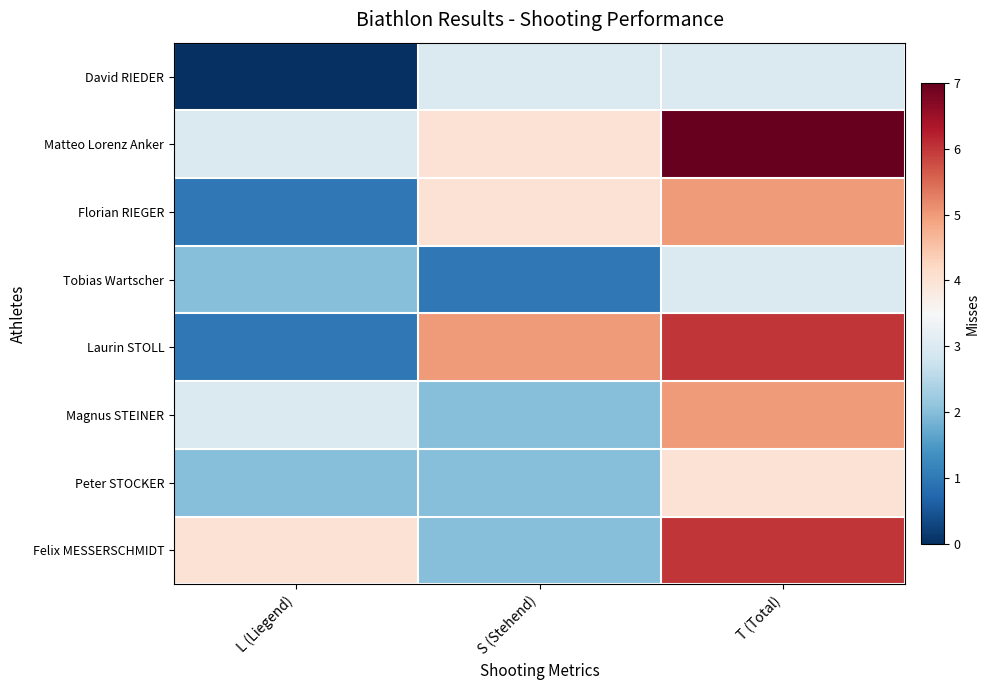

Reading left to right, what are all the values shown in this chart?

David RIEDER: L (Liegend)=0	S (Stehend)=3	T (Total)=3
Matteo Lorenz Anker: L (Liegend)=3	S (Stehend)=4	T (Total)=7
Florian RIEGER: L (Liegend)=1	S (Stehend)=4	T (Total)=5
Tobias Wartscher: L (Liegend)=2	S (Stehend)=1	T (Total)=3
Laurin STOLL: L (Liegend)=1	S (Stehend)=5	T (Total)=6
Magnus STEINER: L (Liegend)=3	S (Stehend)=2	T (Total)=5
Peter STOCKER: L (Liegend)=2	S (Stehend)=2	T (Total)=4
Felix MESSERSCHMIDT: L (Liegend)=4	S (Stehend)=2	T (Total)=6